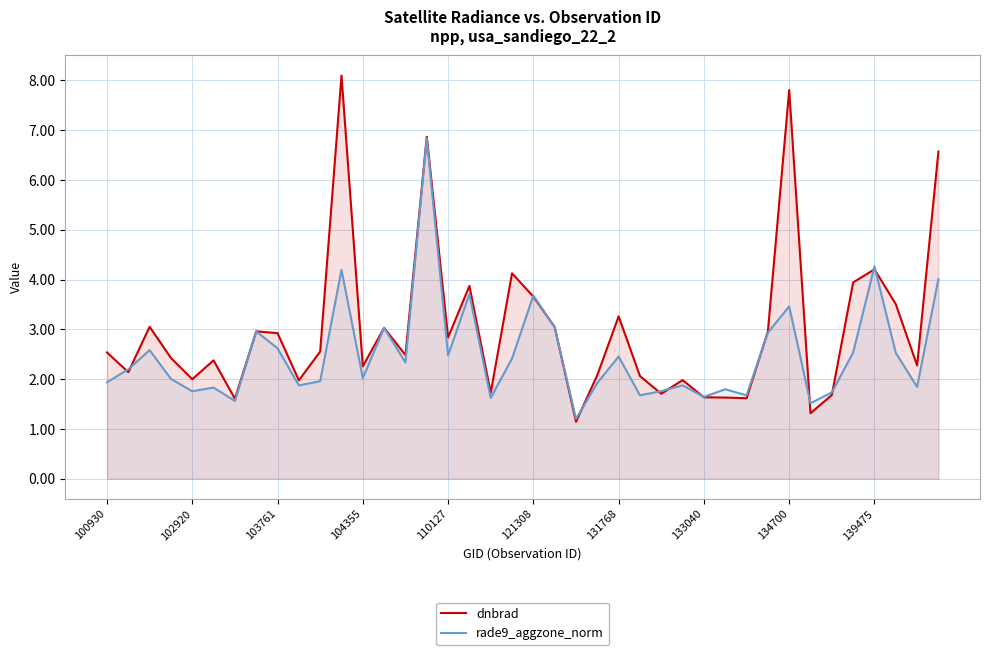

Reading right to left, extract all data points from this chart.

dnbrad: 6.6	2.3	3.5	4.2	3.9	1.7	1.3	7.8	3.0	1.6	1.6	1.6	2.0	1.7	2.1	3.3	2.1	1.1	3.0	3.7	4.1	1.7	3.9	2.8	6.9	2.5	3.0	2.3	8.1	2.6	2.0	2.9	3.0	1.6	2.4	2.0	2.4	3.1	2.1	2.5
rade9_aggzone_norm: 4.0	1.8	2.5	4.3	2.5	1.7	1.5	3.5	2.9	1.7	1.8	1.6	1.9	1.8	1.7	2.5	1.9	1.2	3.0	3.7	2.4	1.6	3.7	2.5	6.8	2.3	3.0	2.0	4.2	2.0	1.9	2.6	3.0	1.6	1.8	1.8	2.0	2.6	2.2	1.9